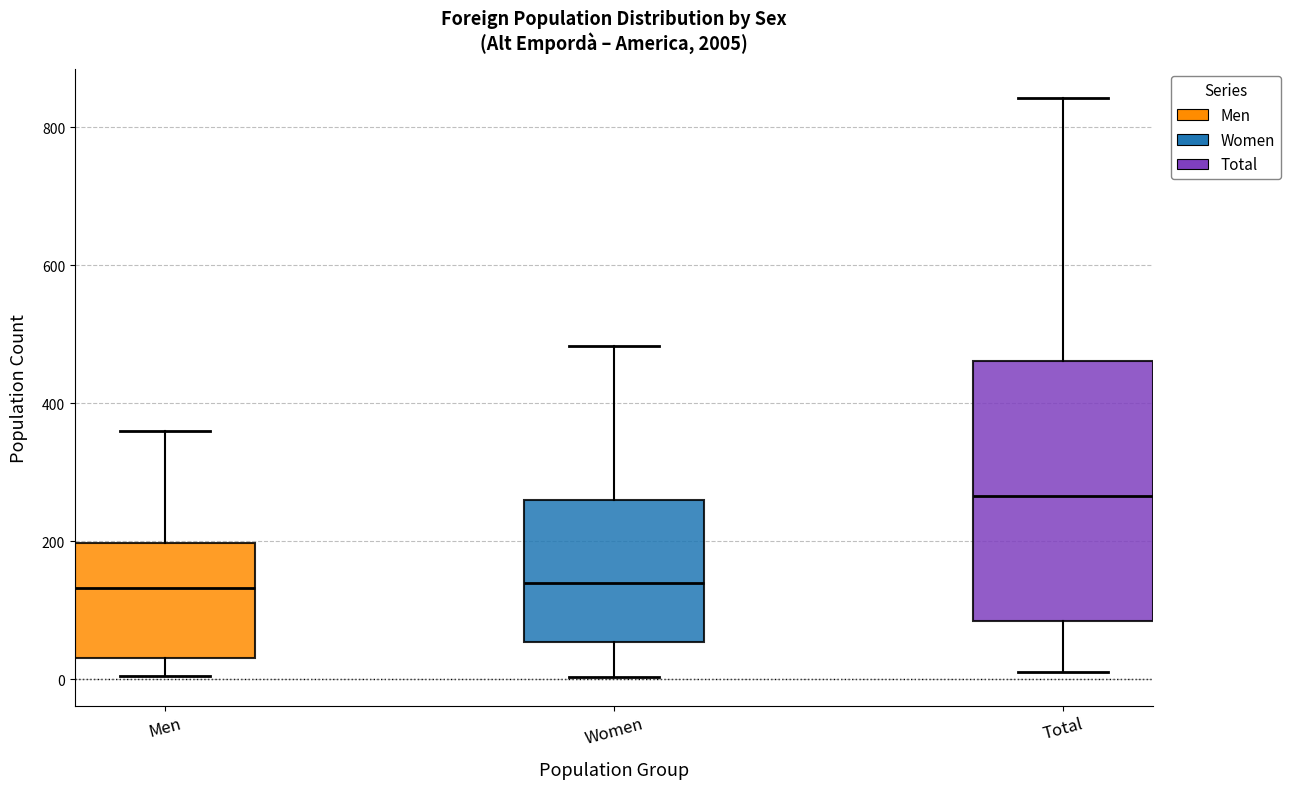

Where is the upper edge of the box for Women on the y-axis? The values are not printed on the chart, so give them approximately, as read against the axis.

260